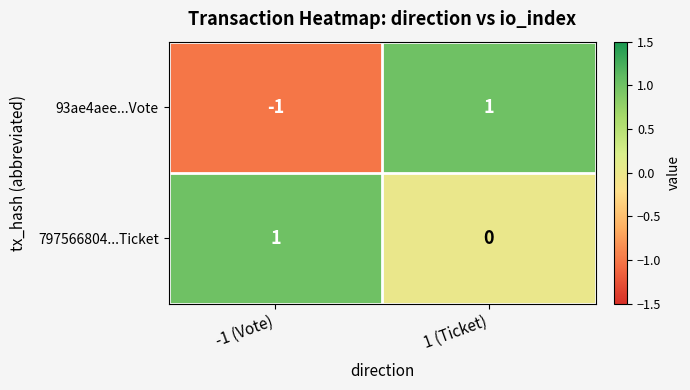

Where is 797566804...Ticket nearest to the value 0?

1 (Ticket)